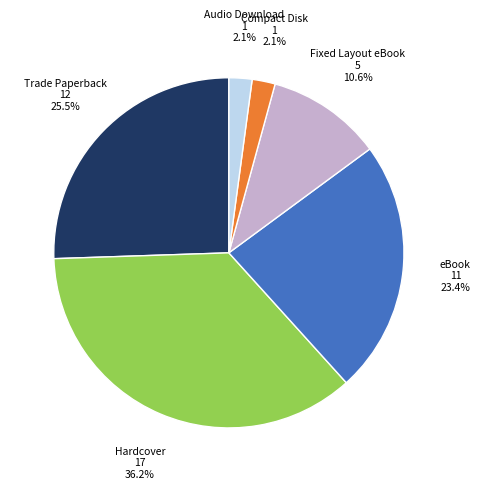

Does any single category account for the majority?

No